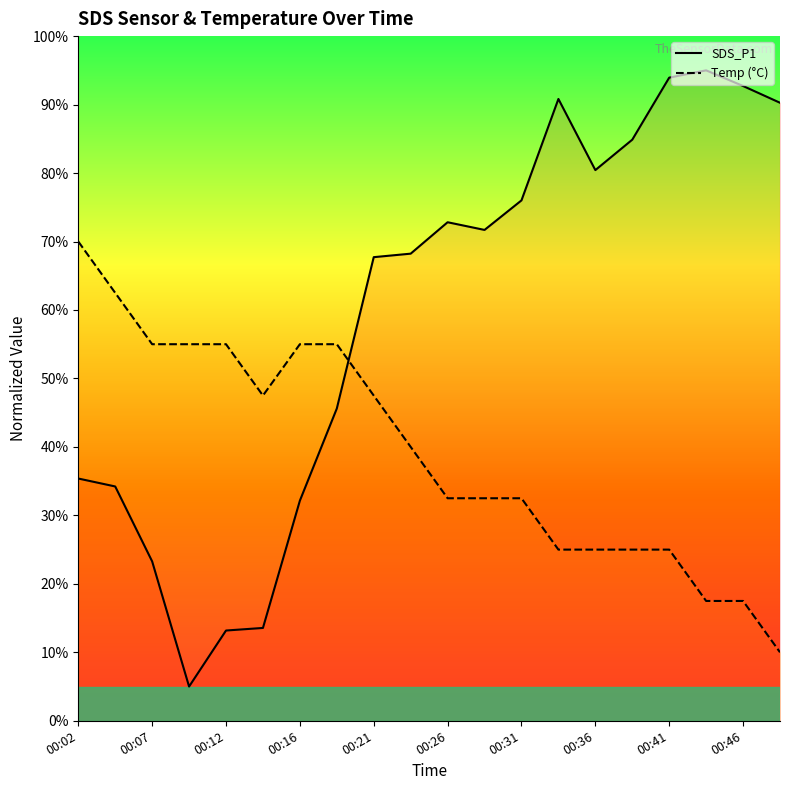

Which has a higher value, 00:36 or 00:29?

00:36